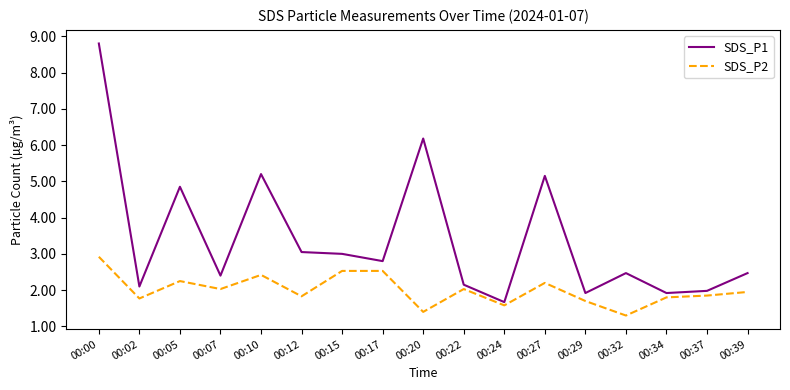

True or false: SDS_P2 and SDS_P1 intersect in this chart.

False